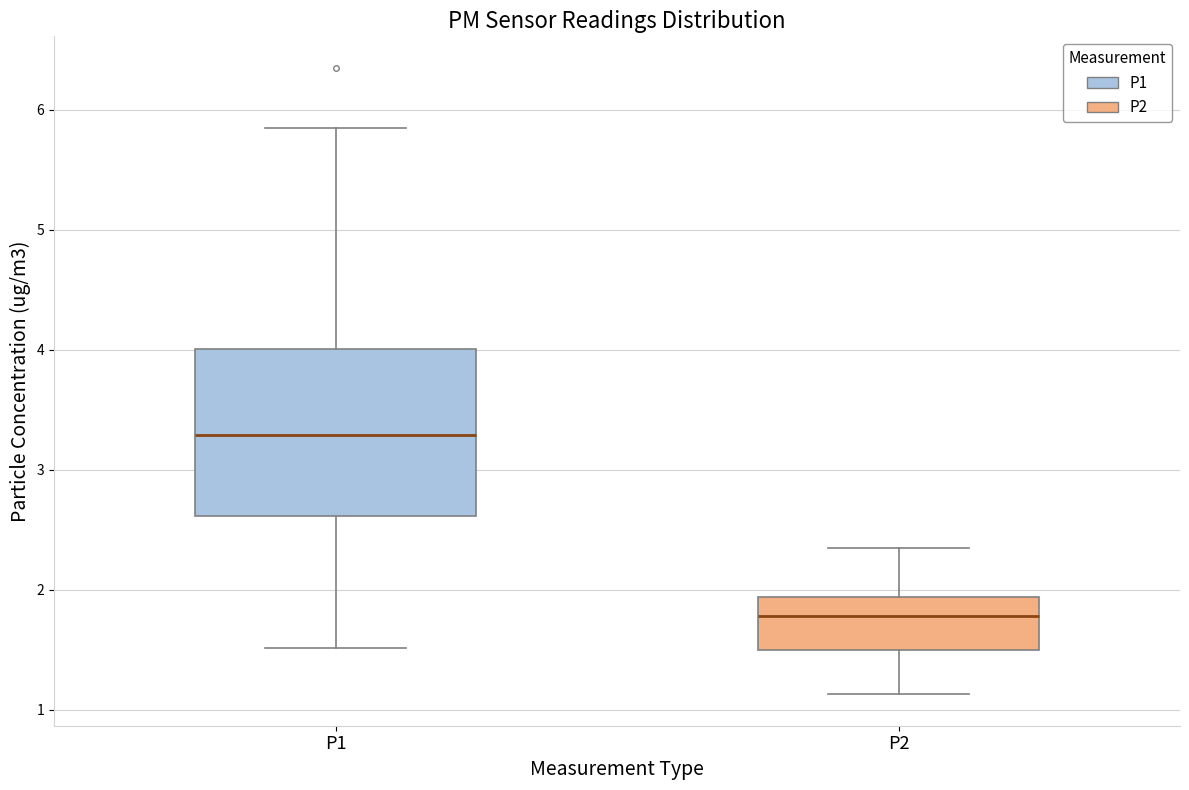

Comparing the boxes themselves (not the whiskers), which one is the tallest?

P1